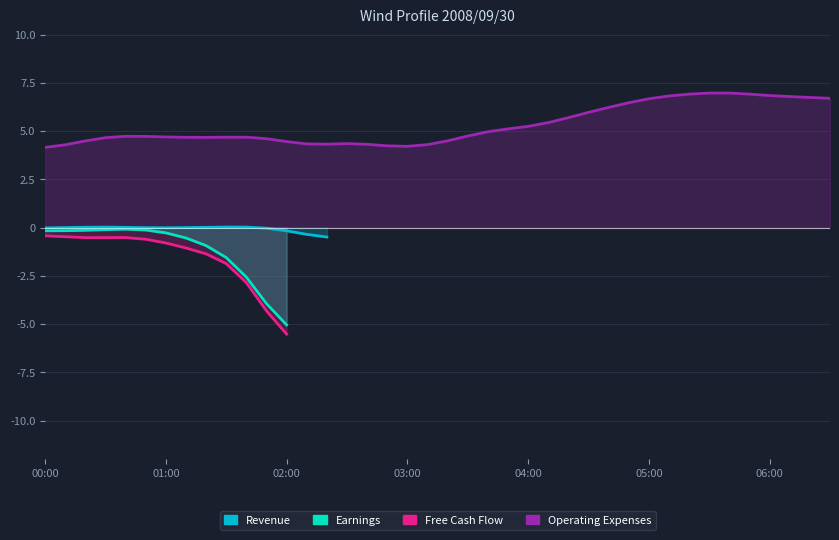

In Revenue, how many points are higher than both neighbors (excluding endpoints)?

2